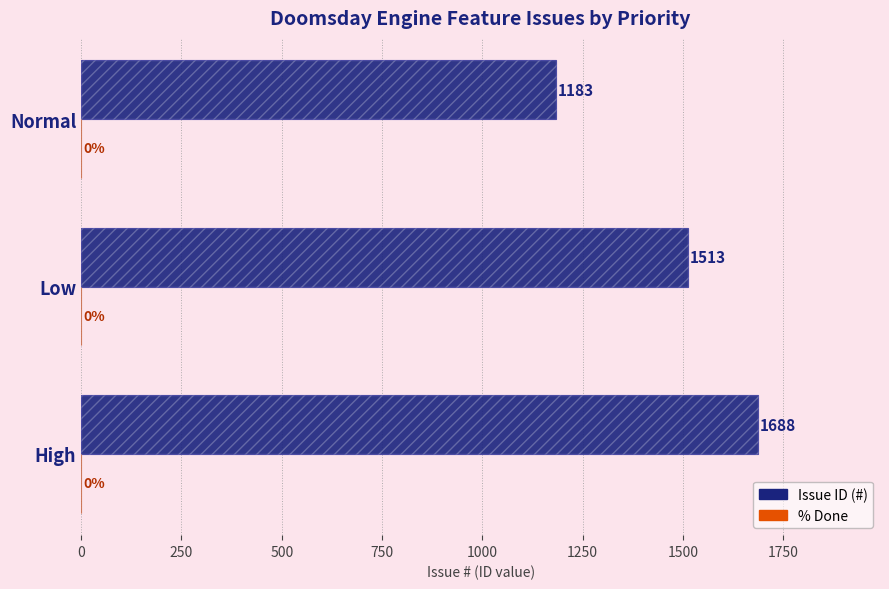

Which series changed the most between 0 and 500?

Issue ID (#)